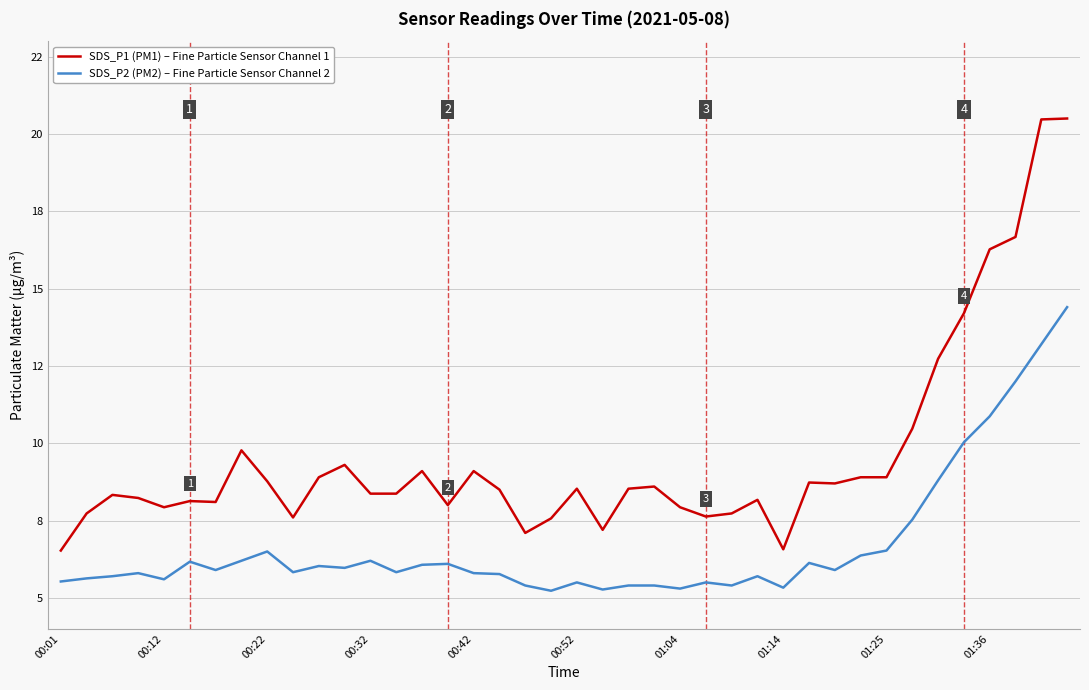

Does the chart have visible grid lines?

Yes